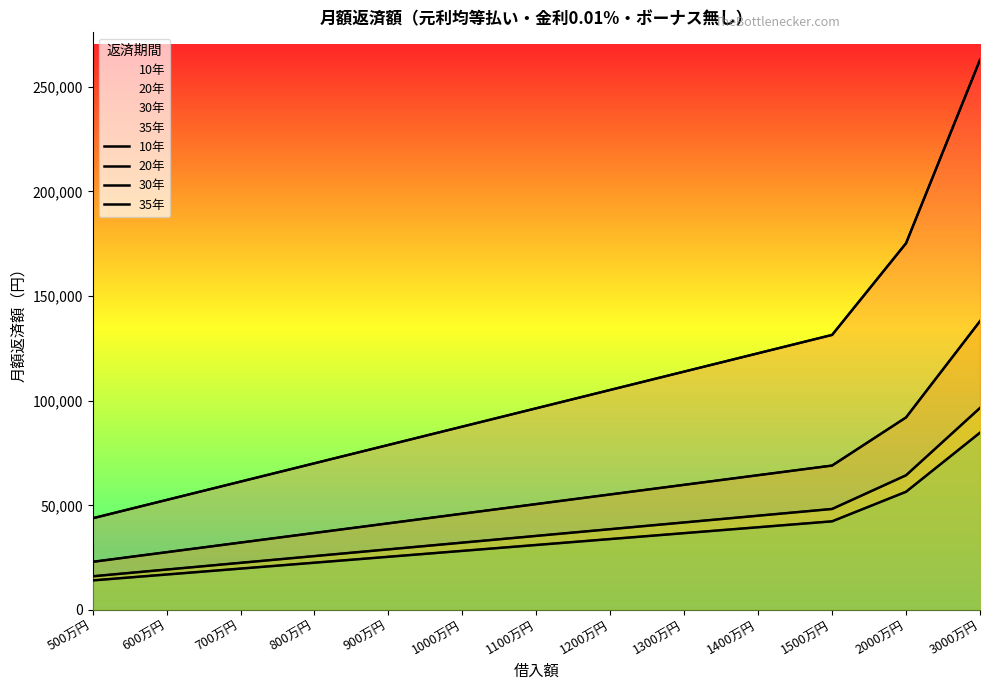

Is it true that 20年 equals 22994 at 500万円?

True